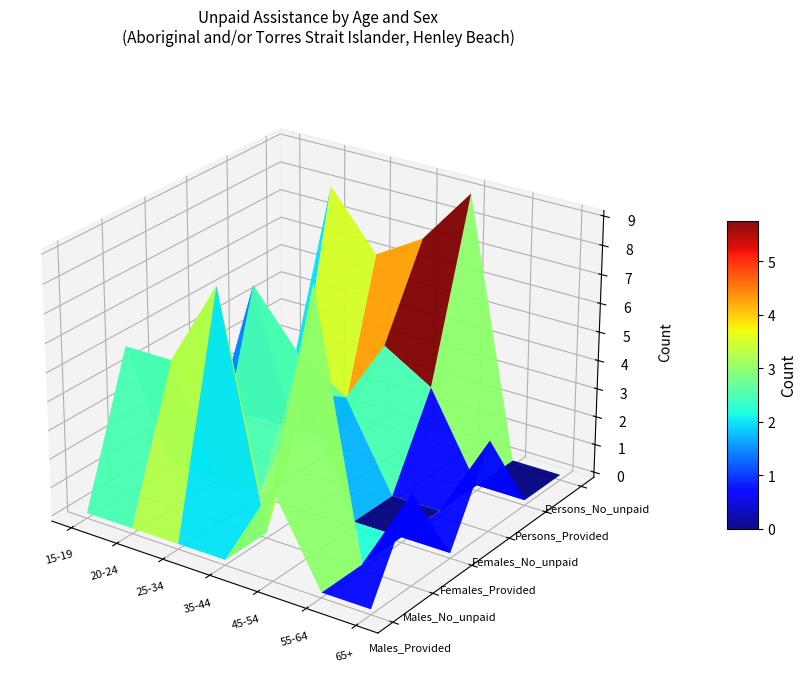

True or false: Persons_No_unpaid has a value of 4 at 5.

False